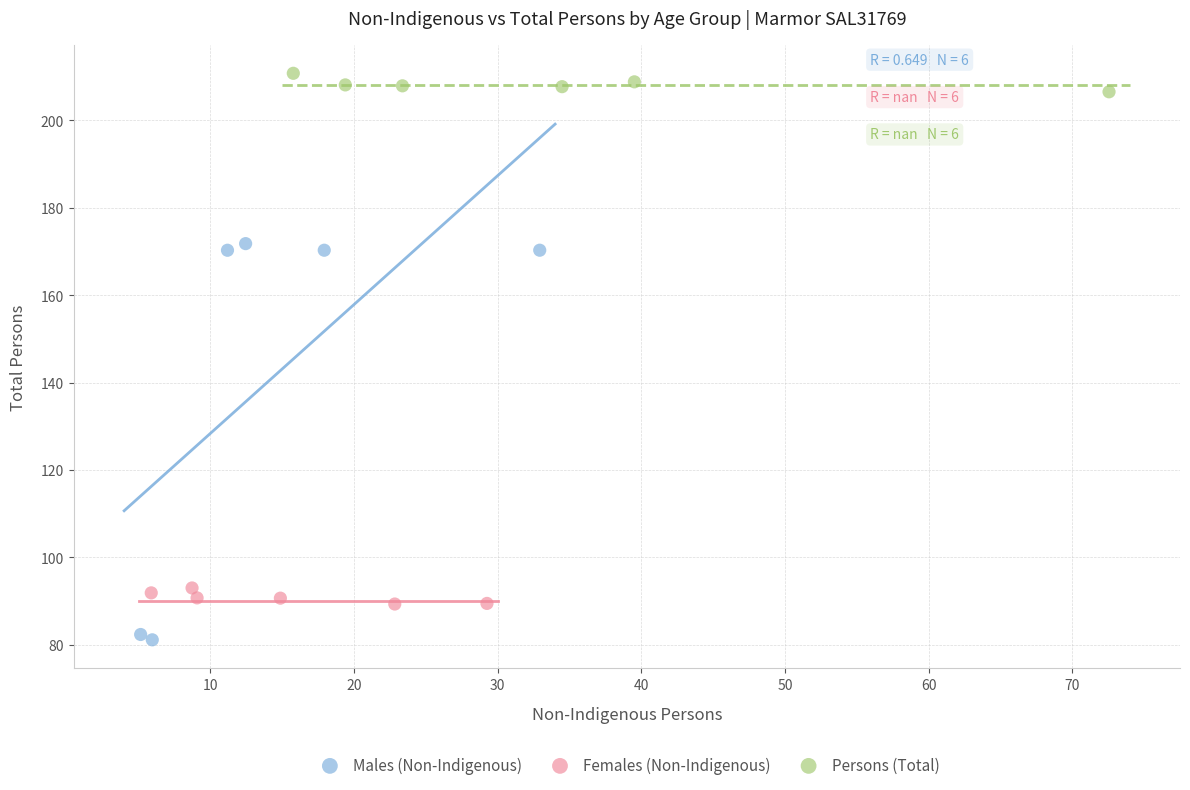

Which series contains the lowest Y value?

Males (Non-Indigenous)